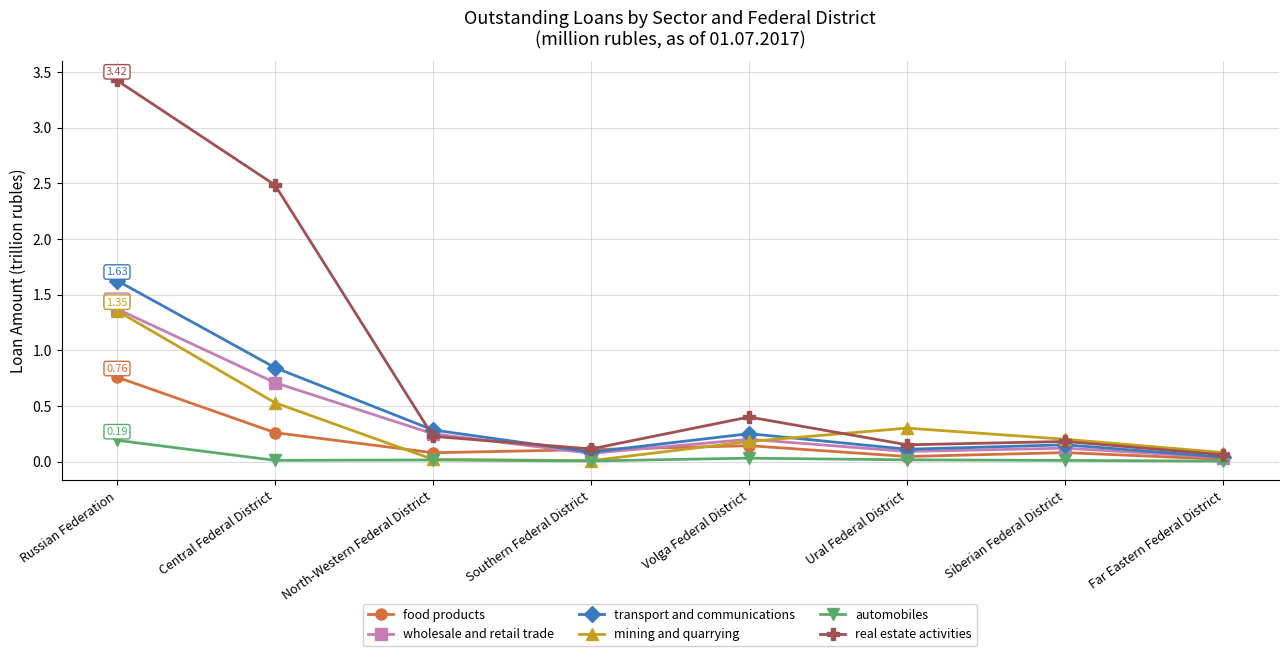

What is the label of the 7th point from the left?

Siberian Federal District